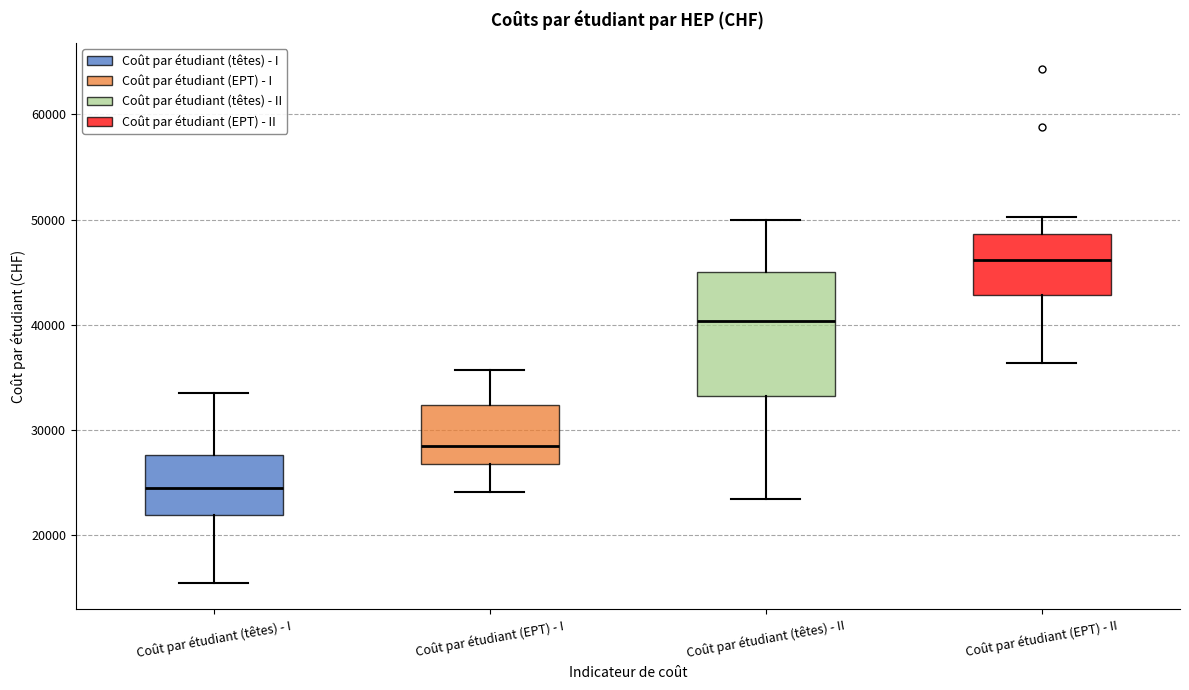

Which box has the highest median line?

Coût par étudiant (EPT) - II